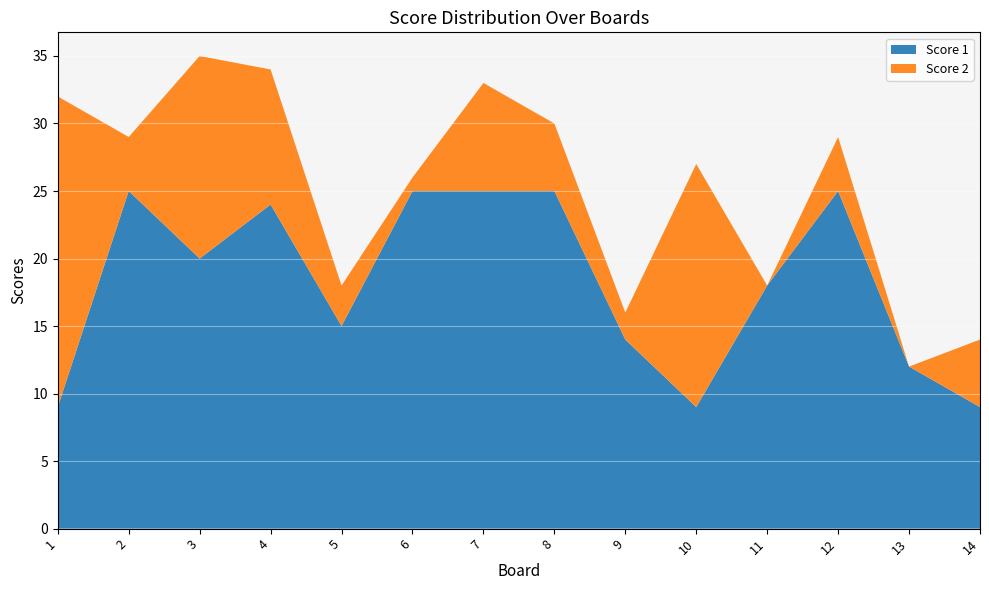

Reading right to left, transcribe all the data shown in this chart.

Score 1: 9	12	25	18	9	14	25	25	25	15	24	20	25	9
Score 2: 5	0	4	0	18	2	5	8	1	3	10	15	4	23